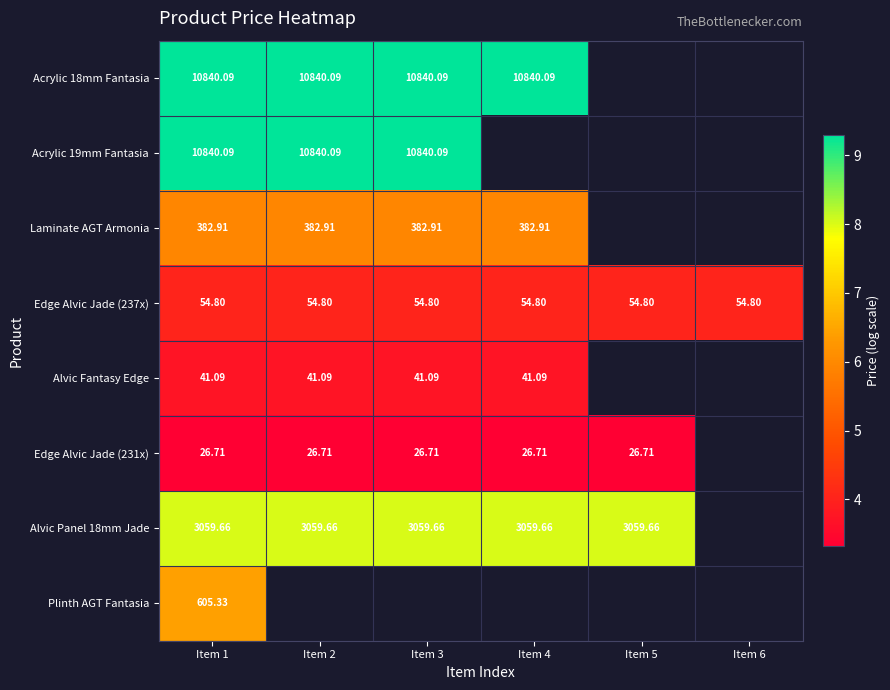

At which category does the chart reach its peak across all series?

Item 1